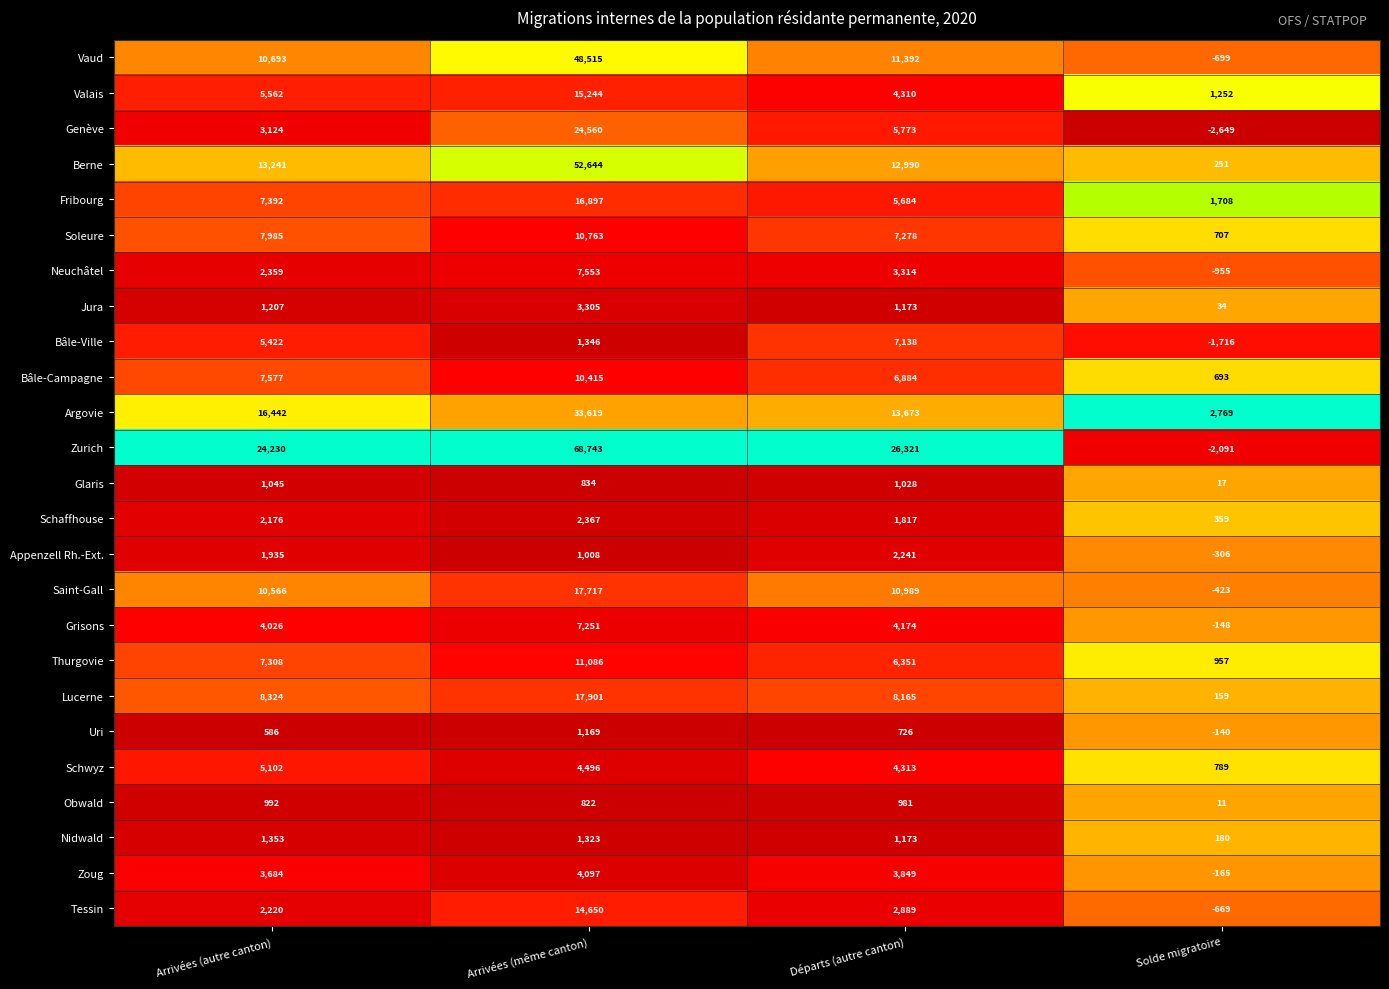

Rank the series by their maximum value, from lowest to highest.

Obwald, Glaris, Uri, Nidwald, Appenzell Rh.-Ext., Schaffhouse, Jura, Zoug, Schwyz, Bâle-Ville, Grisons, Neuchâtel, Bâle-Campagne, Soleure, Thurgovie, Tessin, Valais, Fribourg, Saint-Gall, Lucerne, Genève, Argovie, Vaud, Berne, Zurich